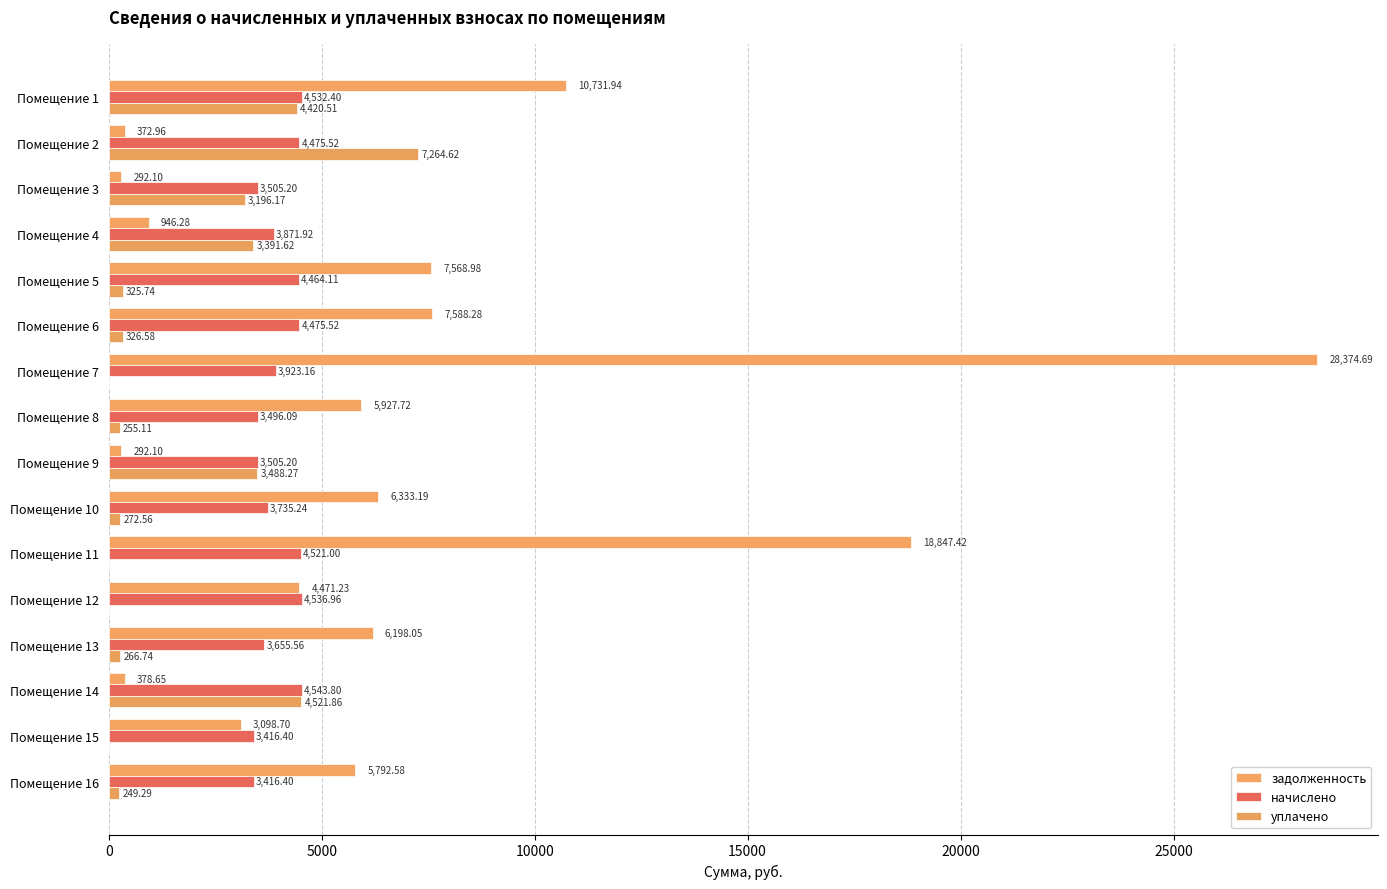

At how many categories does at least one series exceed 9043?

3